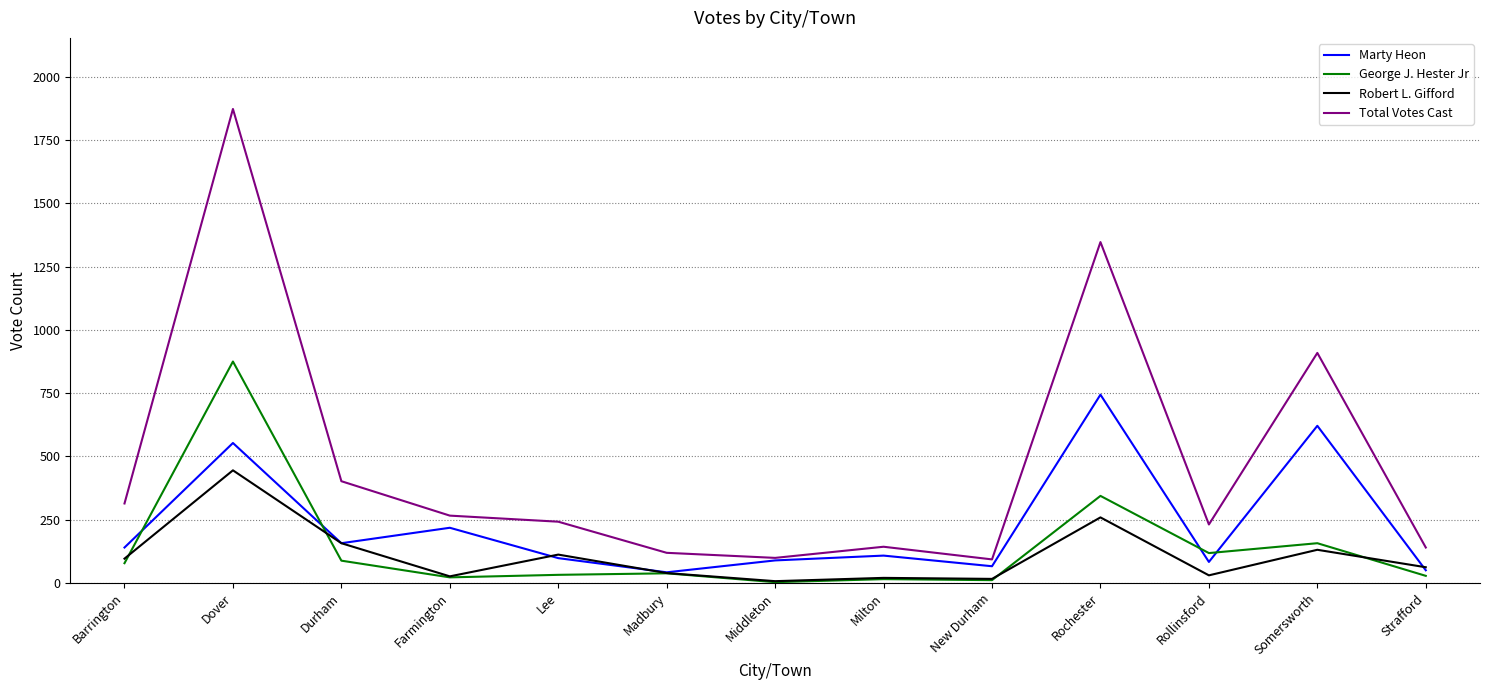

Rank the series at Dover from lowest to highest value.

Robert L. Gifford, Marty Heon, George J. Hester Jr, Total Votes Cast